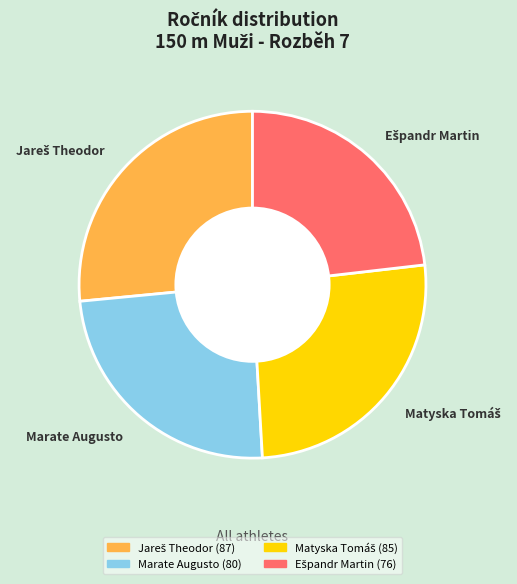

Is it true that Marate Augusto is 16% of the pie?

False